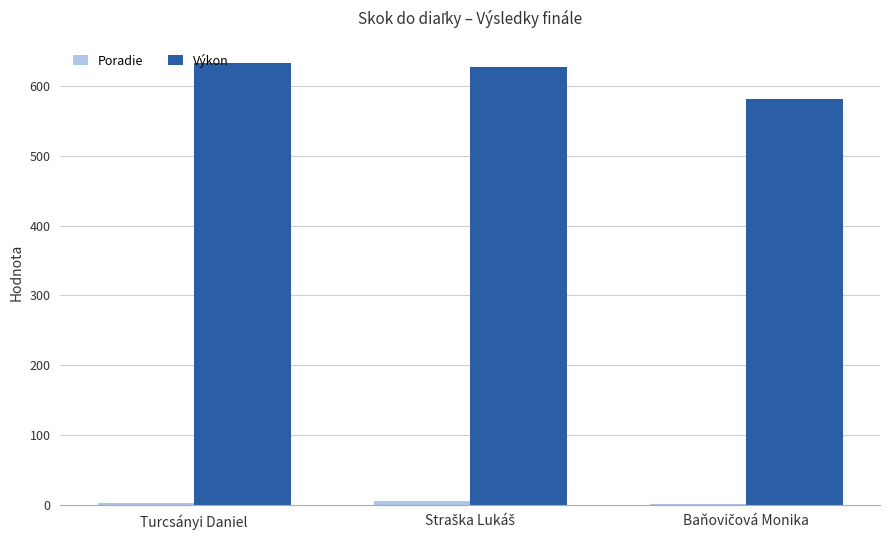

Which series has the largest total across all categories?

Výkon